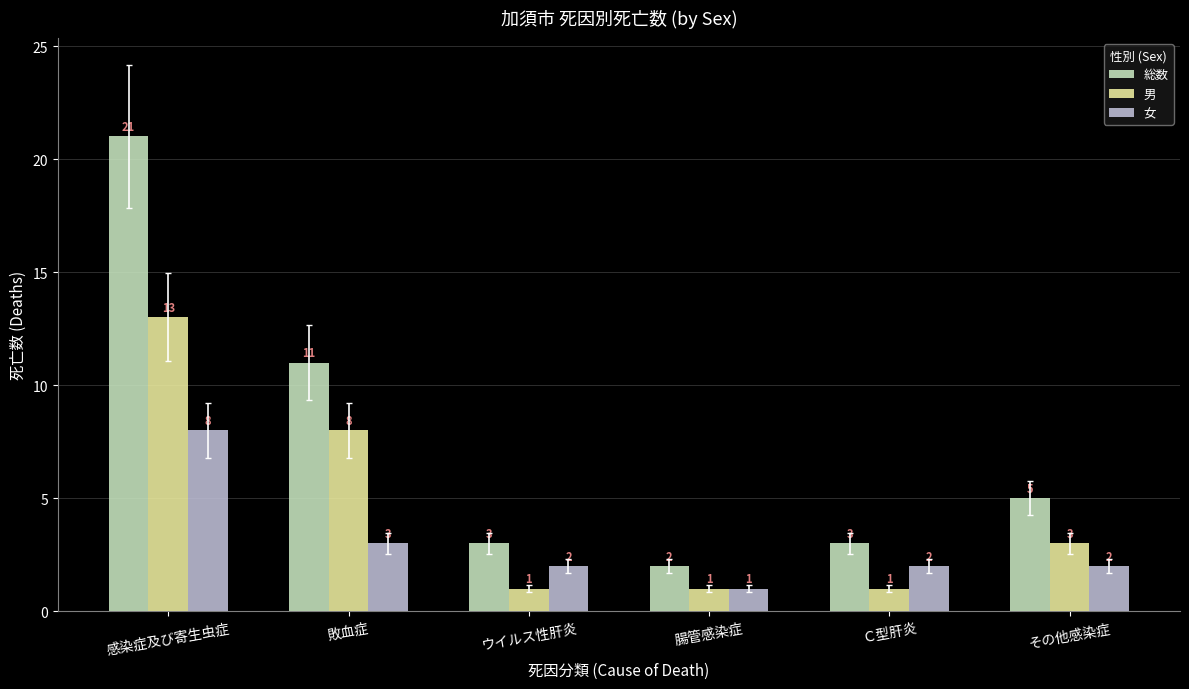

Which series has the largest total across all categories?

総数